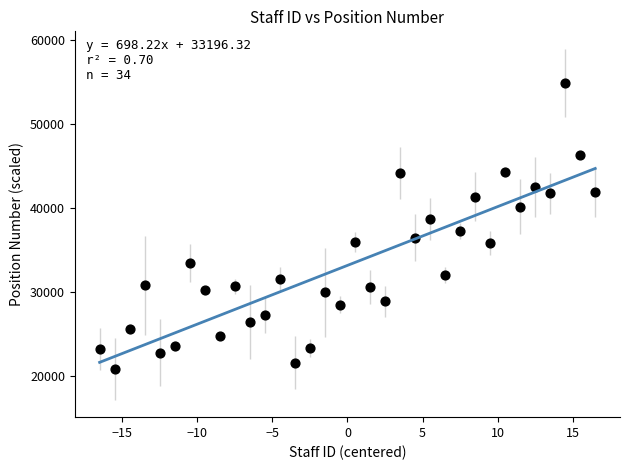

What is the range of Y values (max minus min)?

33952.7